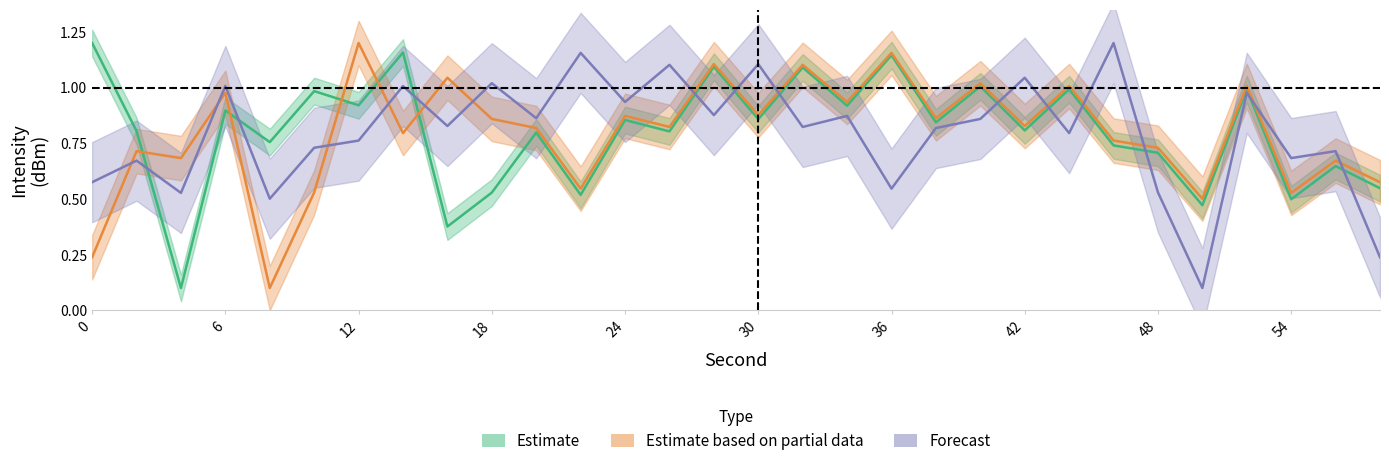

Which series has the largest total across all categories?

Estimate